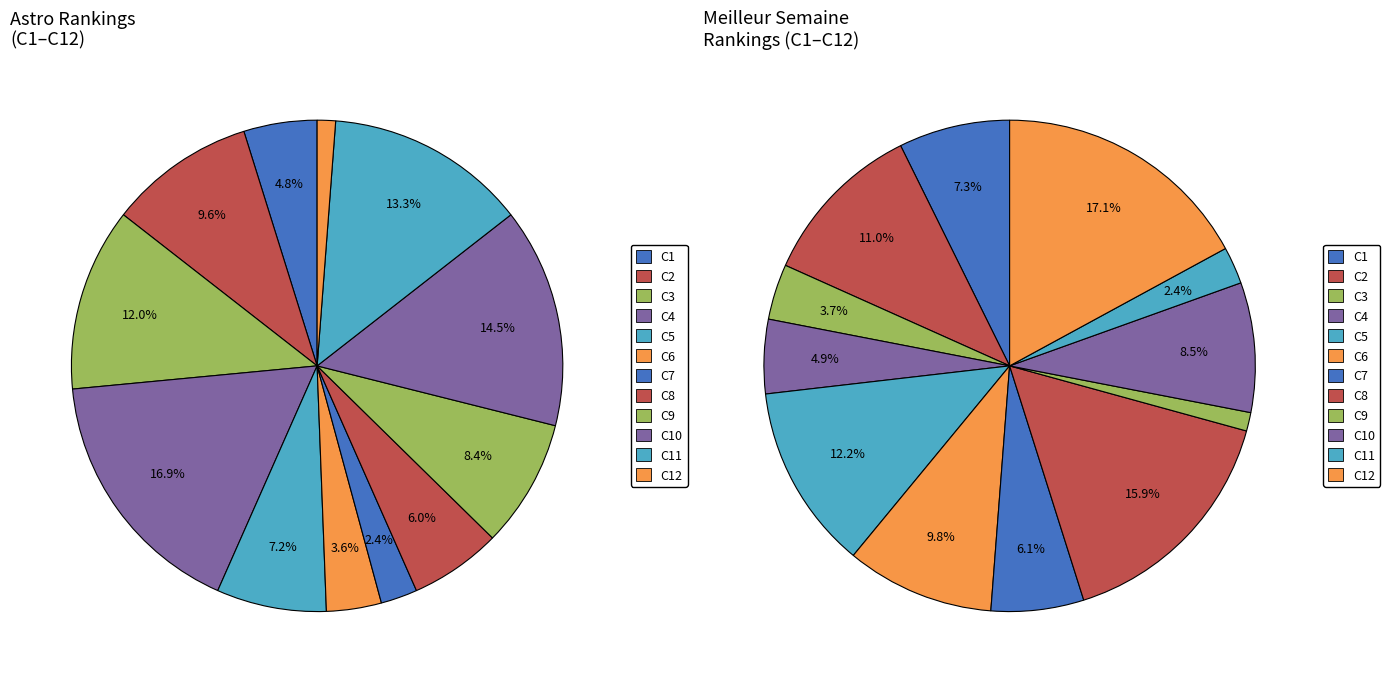

The C5 slice represents 1% of the pie. True or false?

False